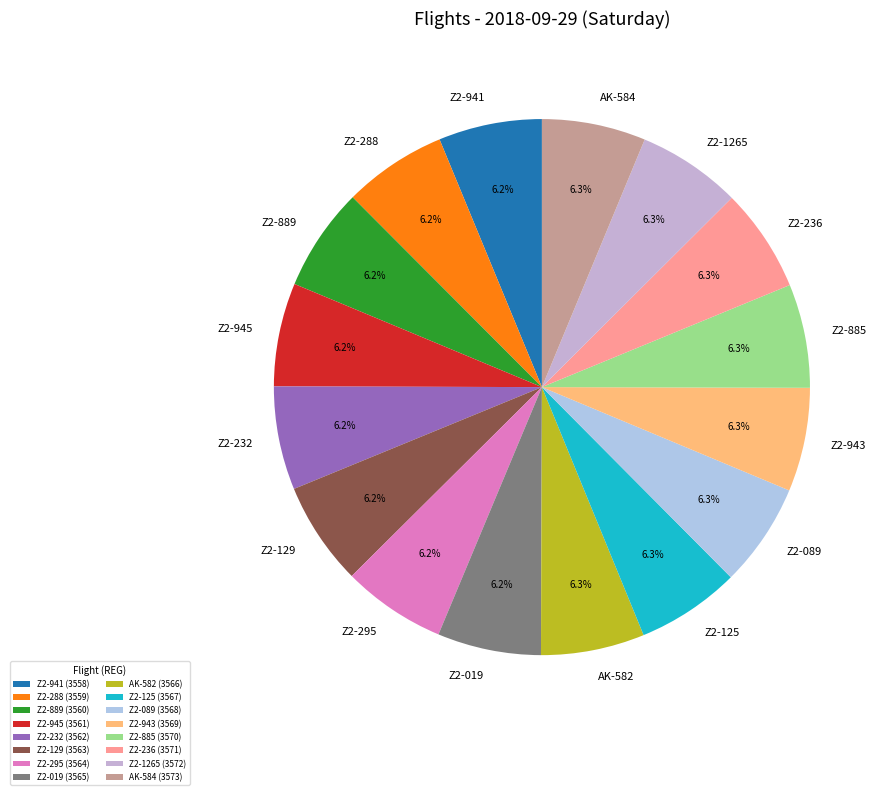

To the nearest percent, what is the average slice percentage?

6%